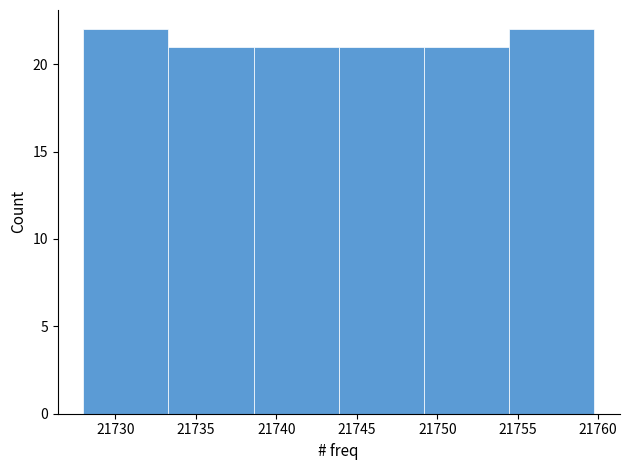

How tall is the bar that spans 21728.0 to 21733.5 on the x-axis? Neither the bar edges nor the heights are printed on the chart, so give them approximately, as read against the axes.

22